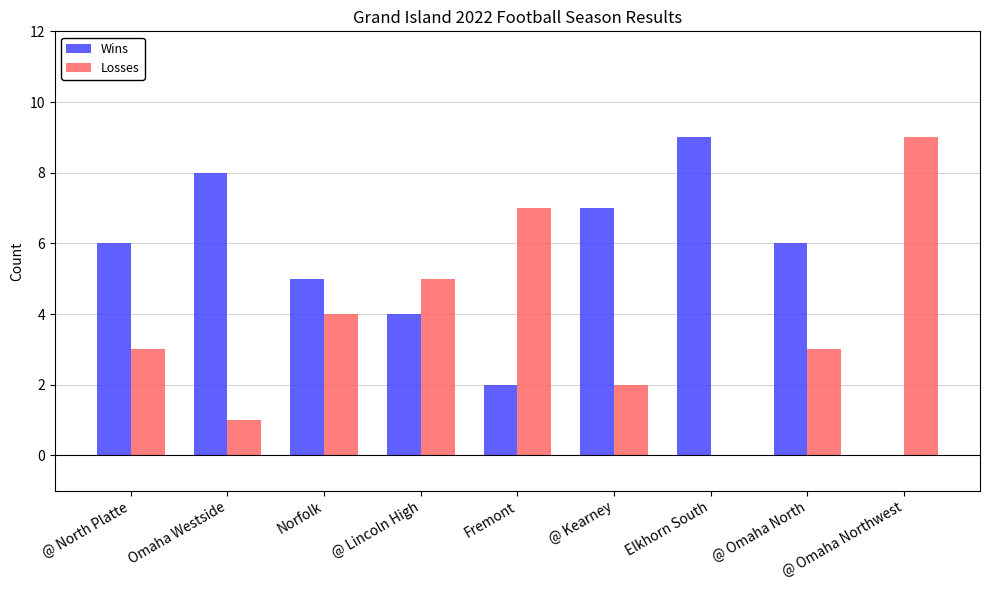

Reading right to left, transcribe all the data shown in this chart.

Wins: 0	6	9	7	2	4	5	8	6
Losses: 9	3	0	2	7	5	4	1	3